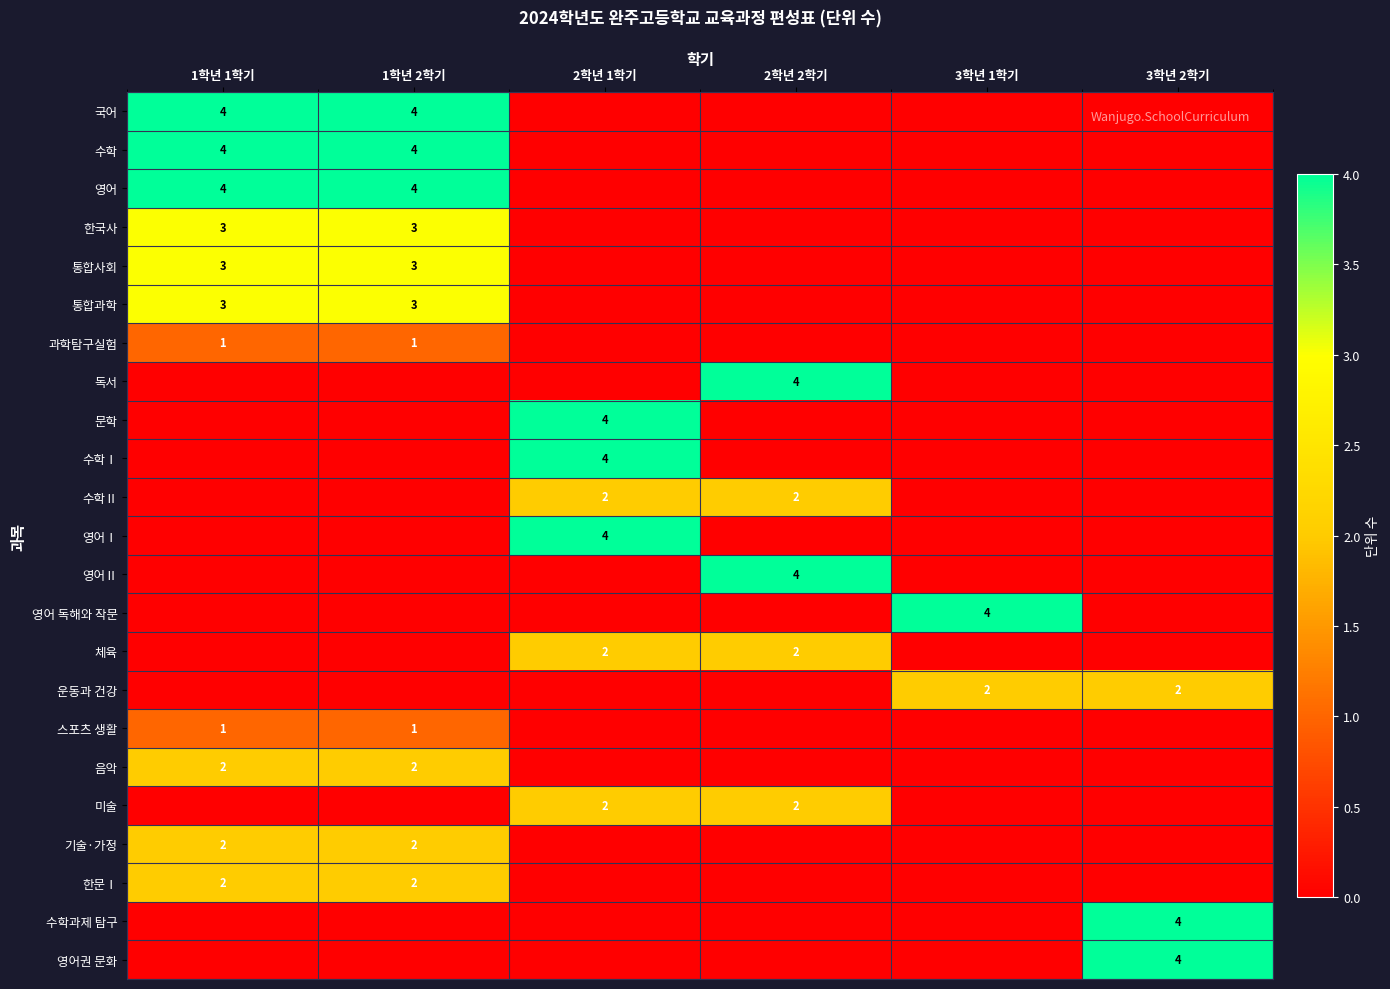

The value of 국어 at 1학년 2학기 is 4. True or false?

True